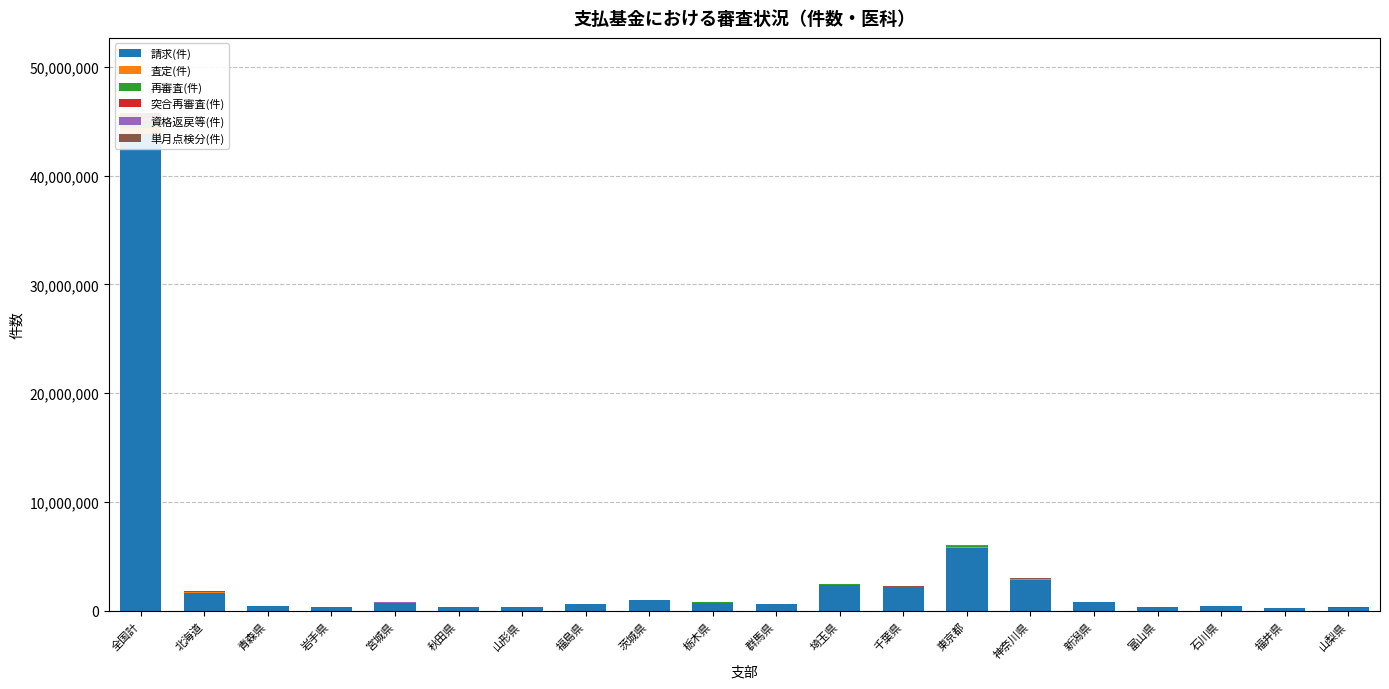

The value of 単月点検分(件) at 茨城県 is 6733. True or false?

True